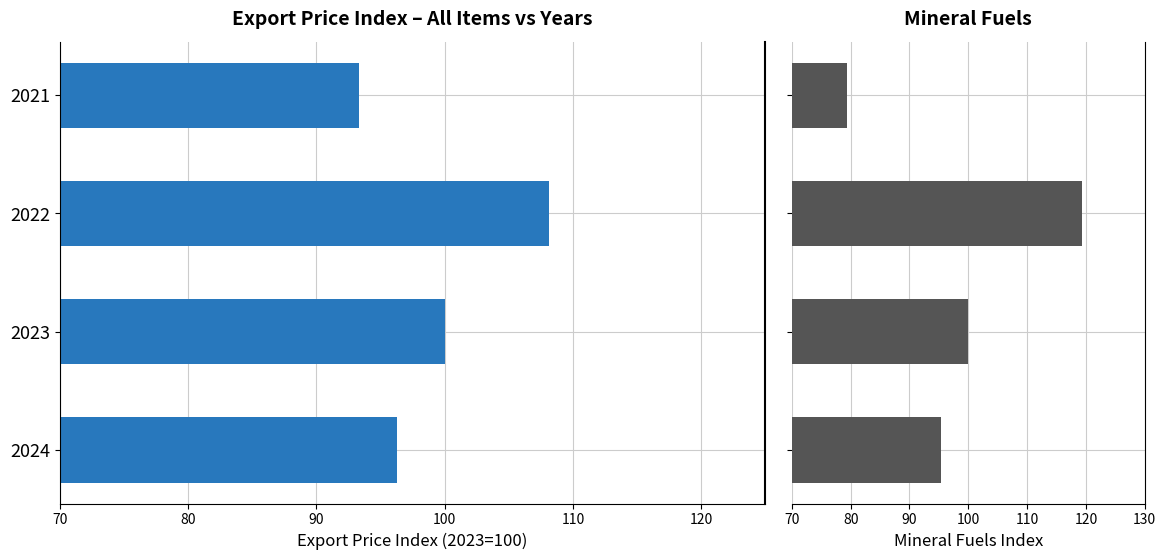

Rank the series at 2021 from lowest to highest value.

Mineral Fuels, All Items